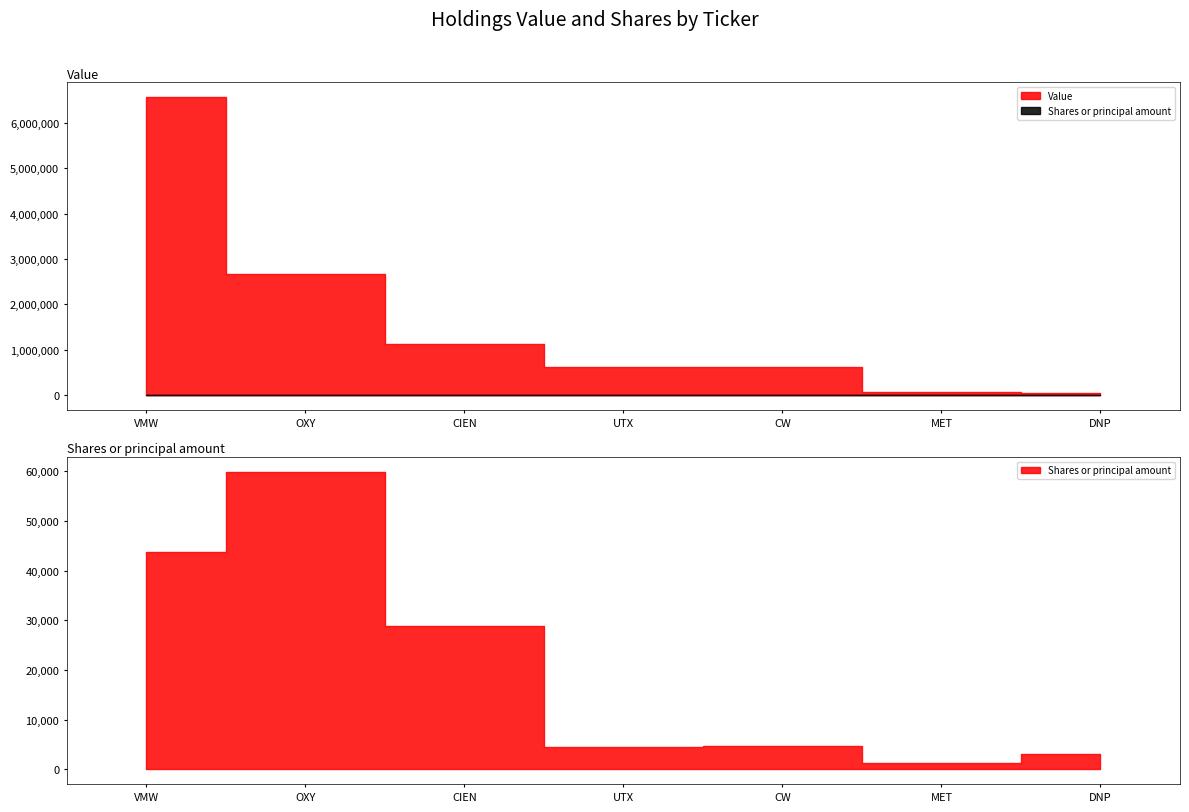

True or false: Value and Shares or principal amount cross at least once.

False